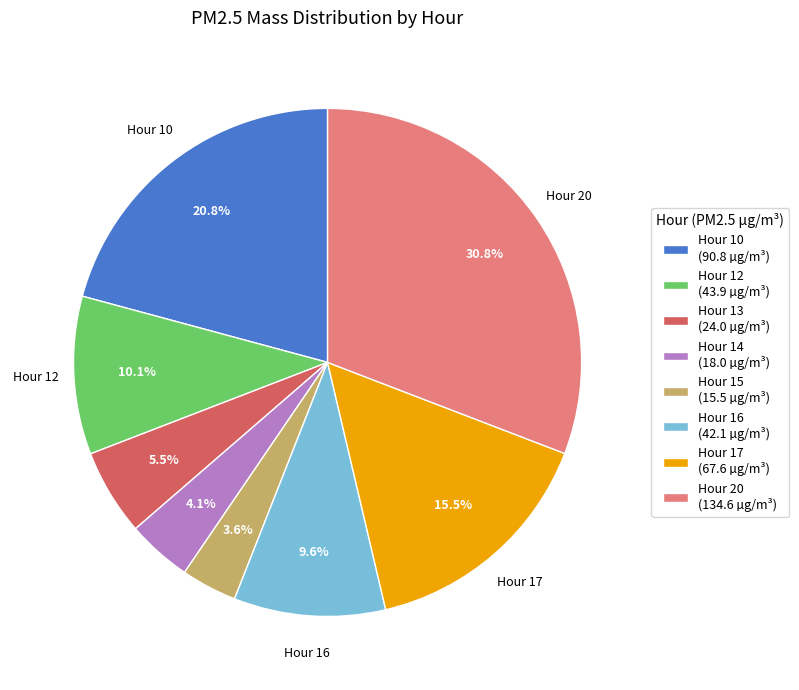

How many slices are in this pie chart?

8